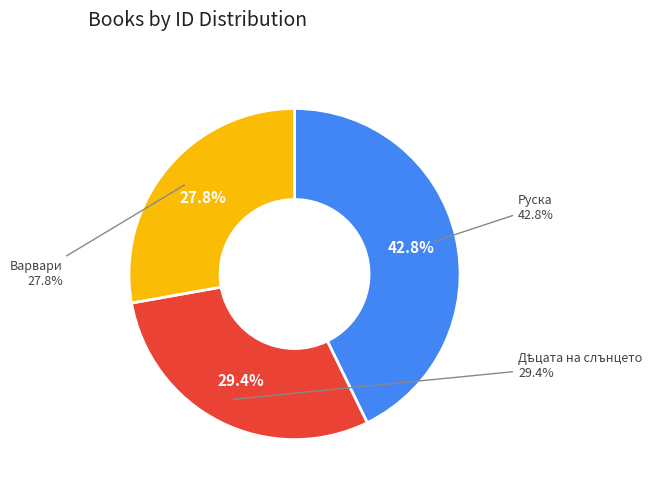

Is there any slice that represents more than half of the pie?

No